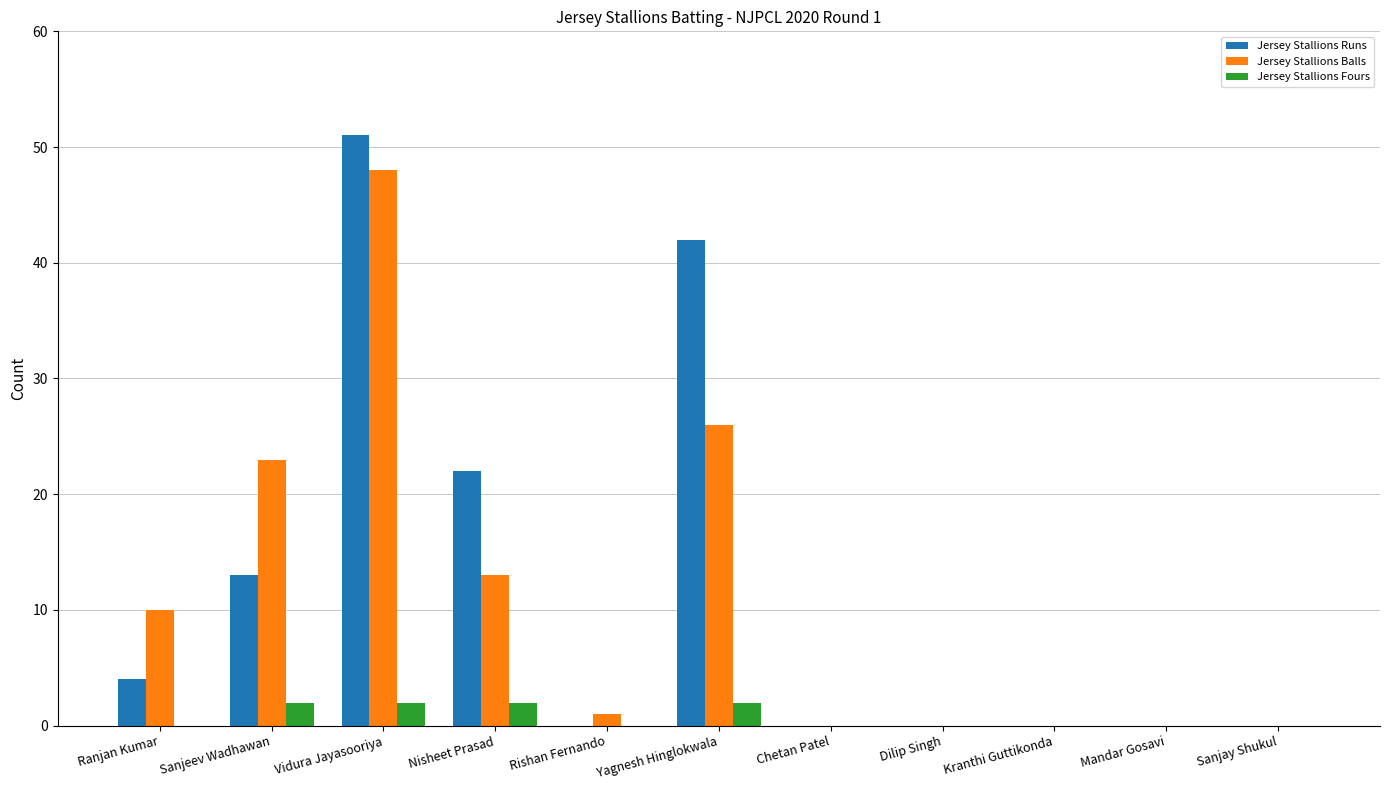

What is the sum of the Jersey Stallions Runs values at Ranjan Kumar and Kranthi Guttikonda?

4